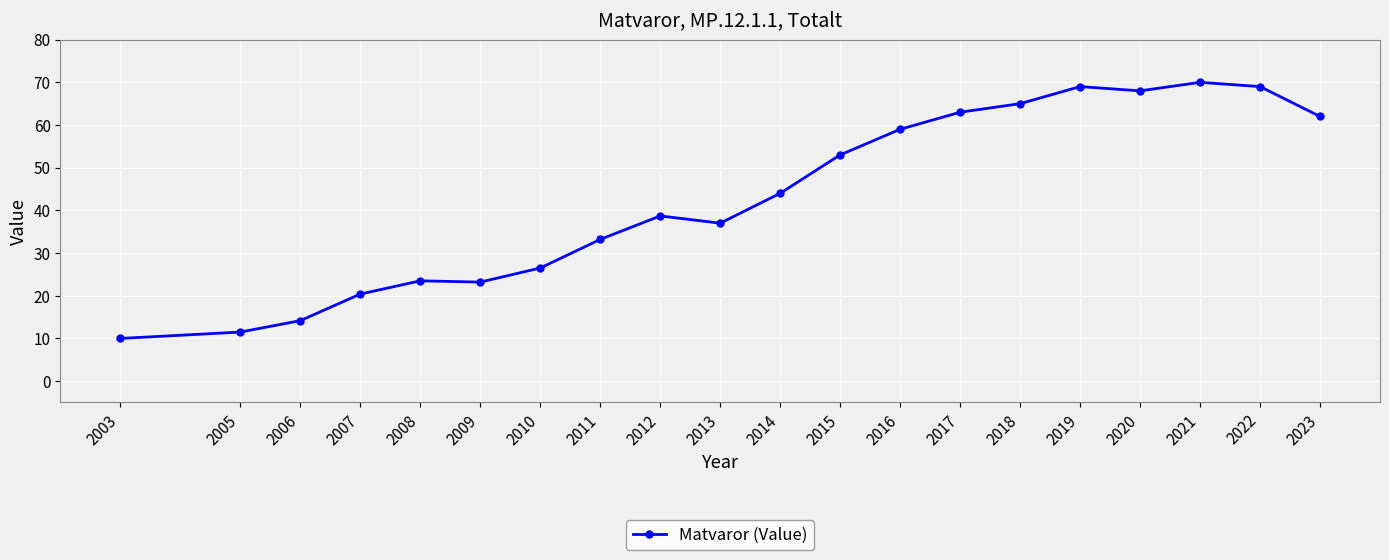

How many lines are shown in the chart?

1